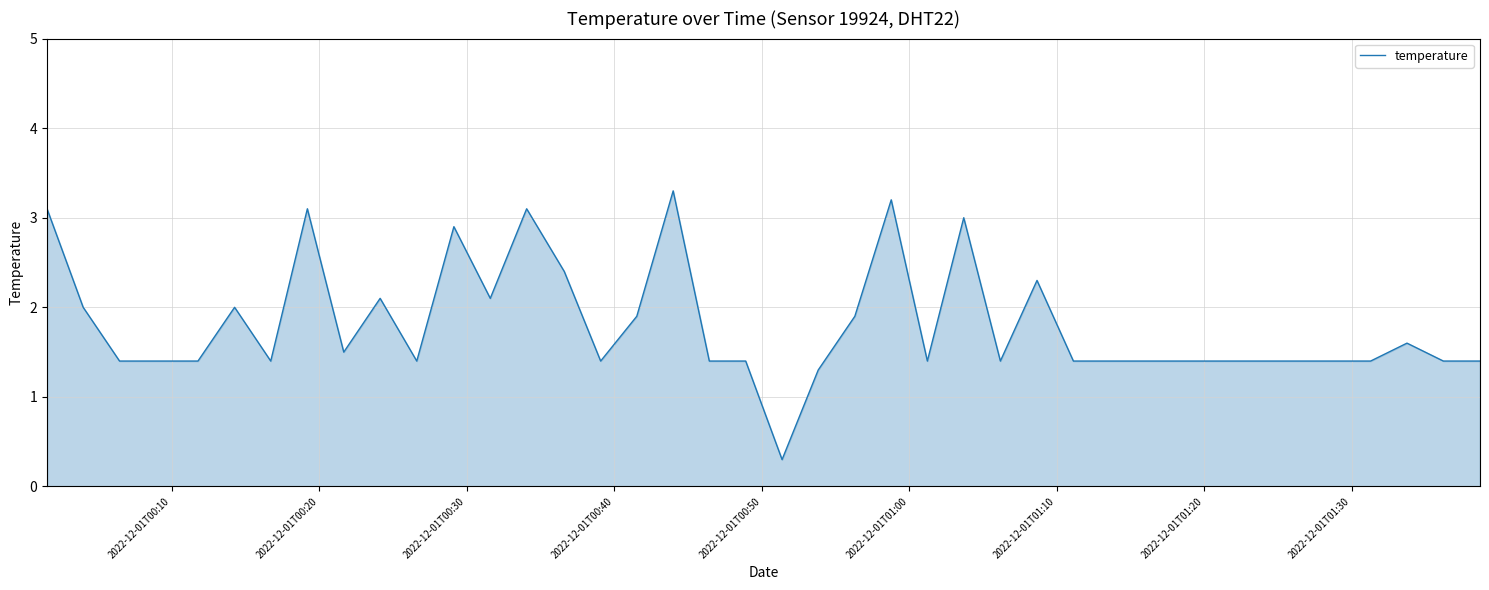

How many lines are shown in the chart?

1